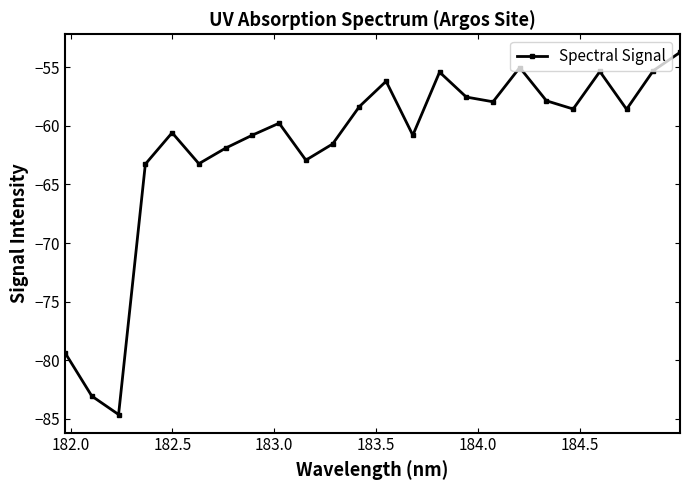

What is the smallest value displayed?

-84.6